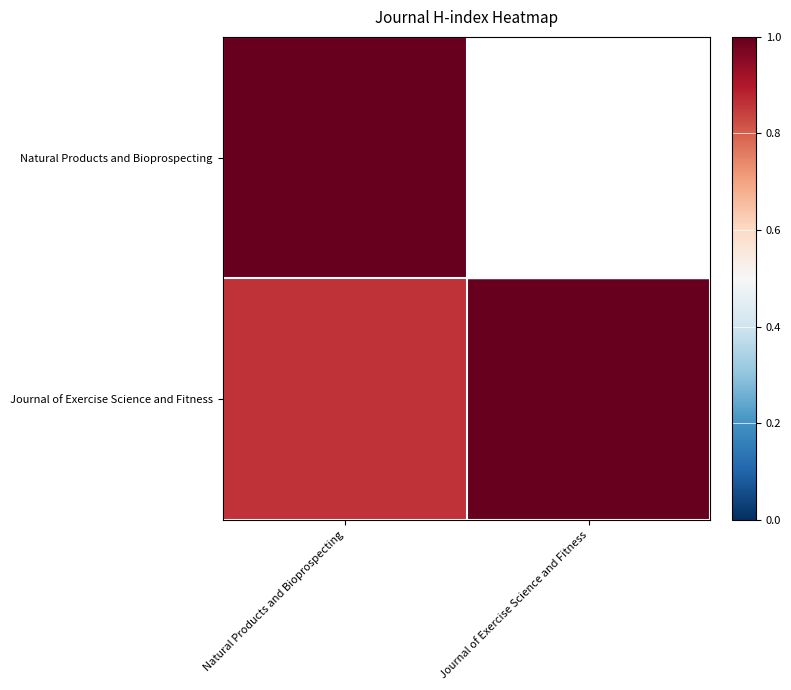

Is the value of Natural Products and Bioprospecting at Natural Products and Bioprospecting greater than the value of Journal of Exercise Science and Fitness at Natural Products and Bioprospecting?

Yes